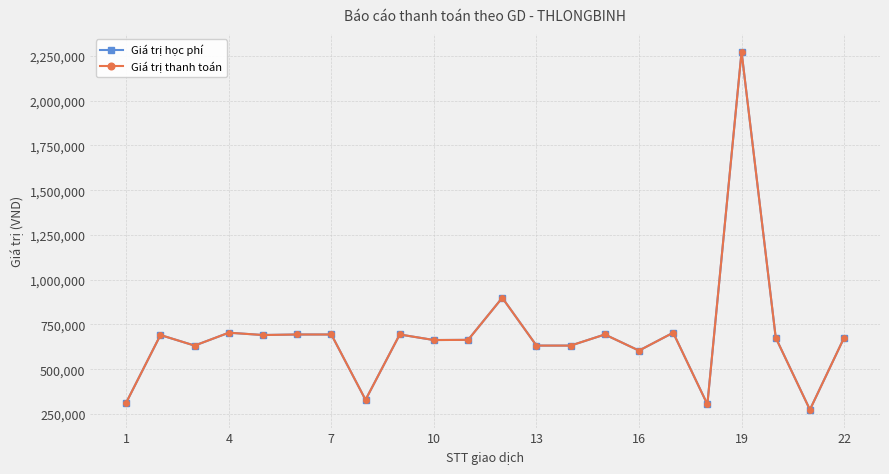

What is the difference between the maximum and minimum values in the Giá trị thanh toán series?

1999000